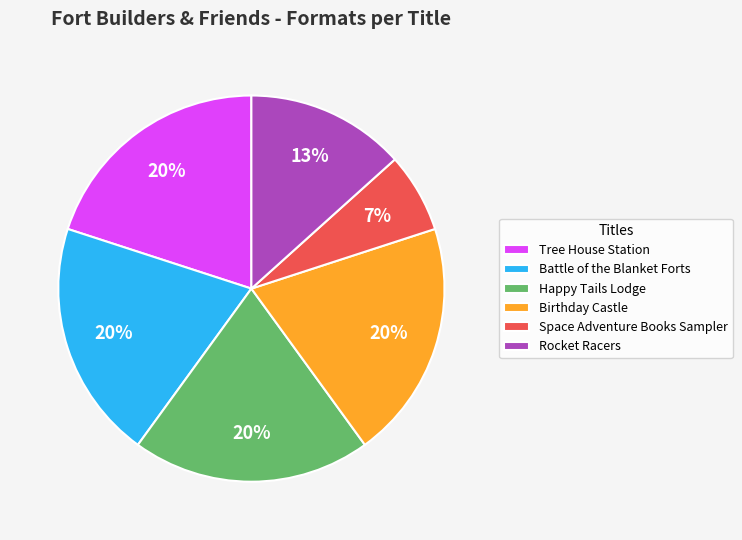

Does Tree House Station account for over 50% of the chart?

No